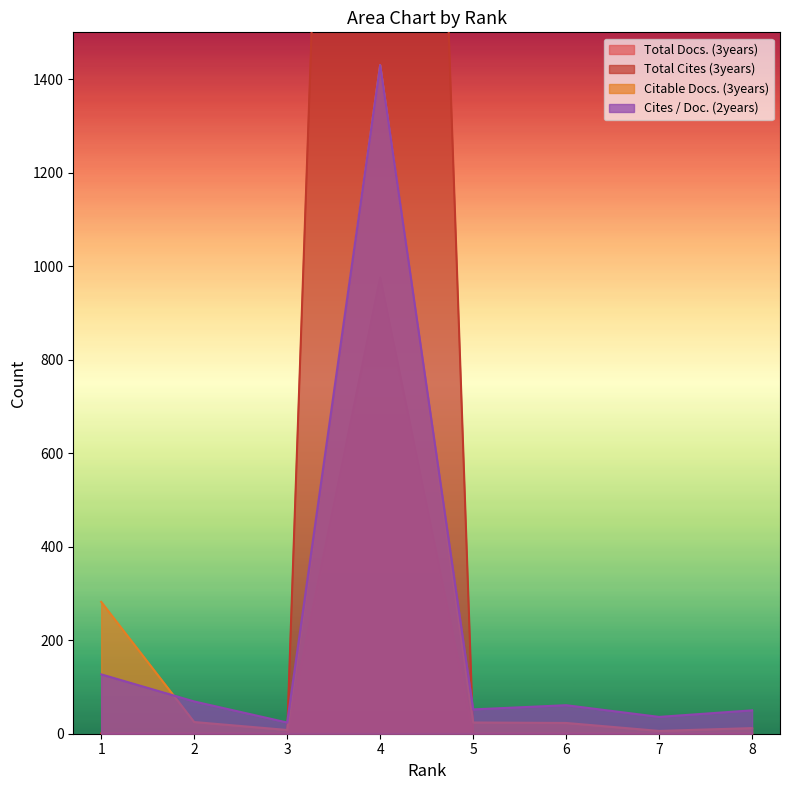

What is the sum of the Cites / Doc. (2years) values at 6 and 2?

130